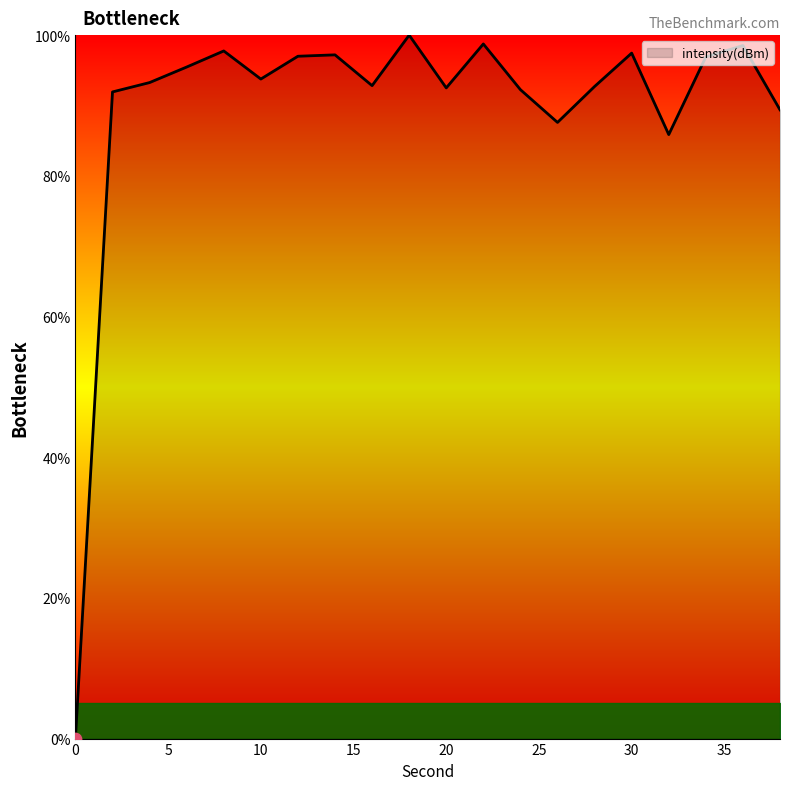

What is the maximum value shown in the chart?

100.0